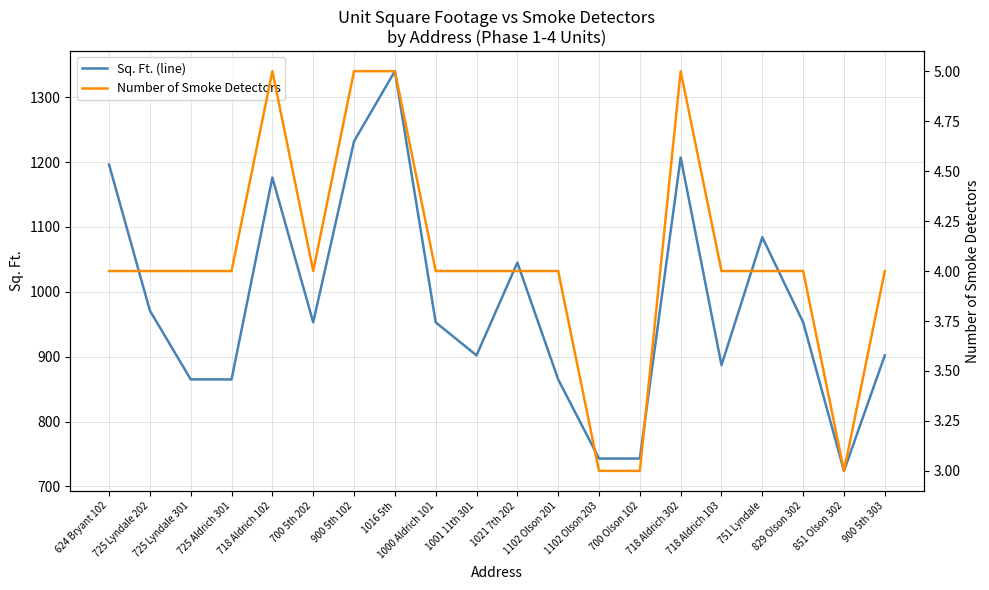

True or false: Number of Smoke Detectors and Sq. Ft. (line) intersect in this chart.

False